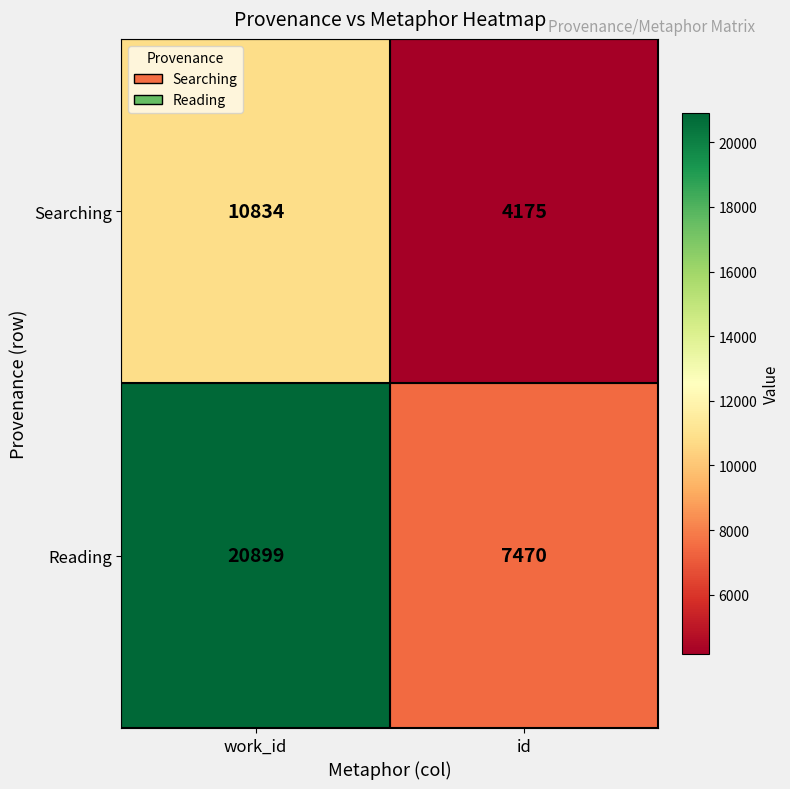

Is it true that Searching equals 10834 at work_id?

True